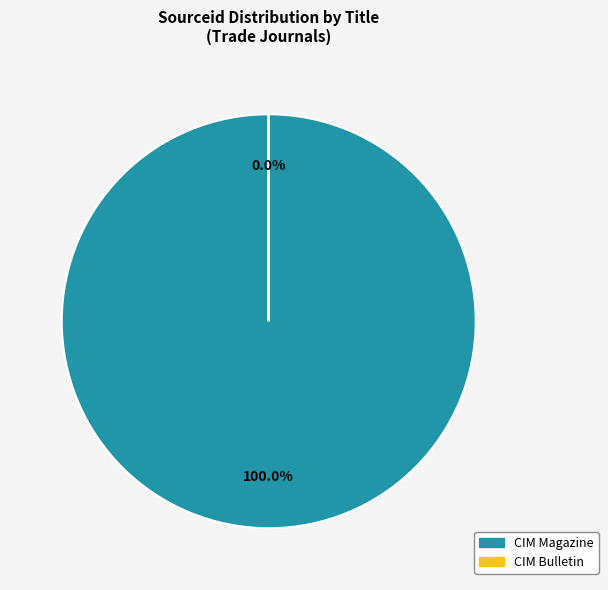

To the nearest percent, what portion does CIM Magazine represent?

100%